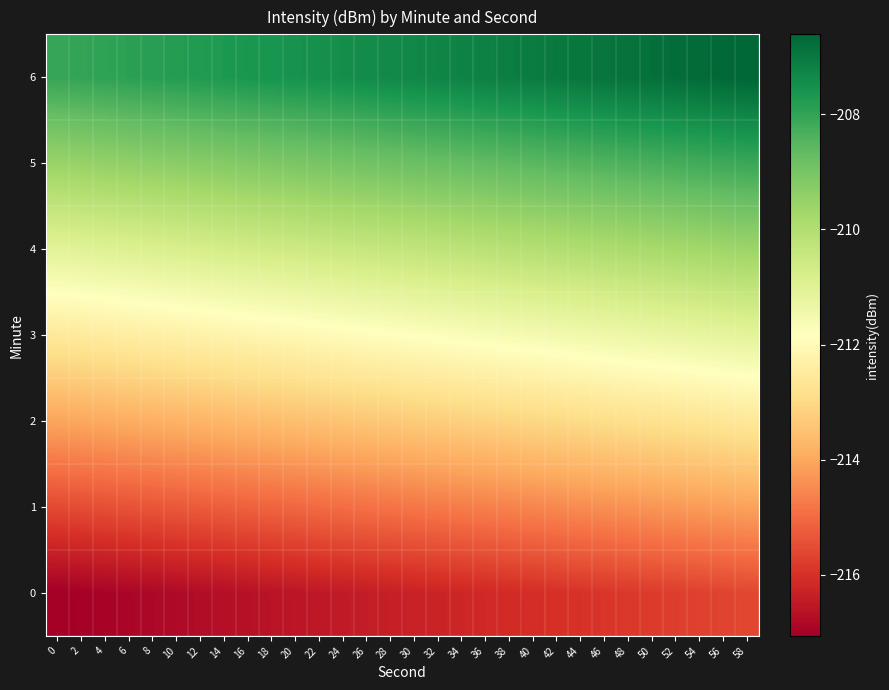

Reading left to right, what are all the values shown in this chart?

0: 0=-217.1	2=-217.0	4=-217.0	6=-216.9	8=-216.9	10=-216.8	12=-216.8	14=-216.7	16=-216.7	18=-216.6	20=-216.6	22=-216.5	24=-216.5	26=-216.4	28=-216.4	30=-216.3	32=-216.3	34=-216.2	36=-216.2	38=-216.1	40=-216.1	42=-216.0	44=-216.0	46=-215.9	48=-215.9	50=-215.8	52=-215.8	54=-215.7	56=-215.7	58=-215.6
1: 0=-215.6	2=-215.5	4=-215.5	6=-215.4	8=-215.4	10=-215.3	12=-215.3	14=-215.2	16=-215.2	18=-215.1	20=-215.1	22=-215.0	24=-215.0	26=-214.9	28=-214.9	30=-214.8	32=-214.8	34=-214.7	36=-214.7	38=-214.6	40=-214.6	42=-214.5	44=-214.5	46=-214.4	48=-214.4	50=-214.3	52=-214.3	54=-214.2	56=-214.2	58=-214.1
2: 0=-214.1	2=-214.0	4=-214.0	6=-213.9	8=-213.9	10=-213.8	12=-213.8	14=-213.7	16=-213.7	18=-213.6	20=-213.6	22=-213.5	24=-213.5	26=-213.4	28=-213.4	30=-213.3	32=-213.3	34=-213.2	36=-213.2	38=-213.1	40=-213.1	42=-213.0	44=-213.0	46=-212.9	48=-212.9	50=-212.8	52=-212.8	54=-212.7	56=-212.7	58=-212.6
3: 0=-212.6	2=-212.5	4=-212.5	6=-212.4	8=-212.4	10=-212.3	12=-212.3	14=-212.2	16=-212.2	18=-212.1	20=-212.1	22=-212.0	24=-212.0	26=-211.9	28=-211.9	30=-211.8	32=-211.8	34=-211.7	36=-211.7	38=-211.6	40=-211.6	42=-211.5	44=-211.5	46=-211.4	48=-211.4	50=-211.3	52=-211.3	54=-211.2	56=-211.2	58=-211.1
4: 0=-211.1	2=-211.0	4=-211.0	6=-210.9	8=-210.9	10=-210.8	12=-210.8	14=-210.7	16=-210.7	18=-210.6	20=-210.6	22=-210.5	24=-210.5	26=-210.4	28=-210.4	30=-210.3	32=-210.3	34=-210.2	36=-210.2	38=-210.1	40=-210.1	42=-210.0	44=-210.0	46=-209.9	48=-209.9	50=-209.8	52=-209.8	54=-209.7	56=-209.7	58=-209.6
5: 0=-209.6	2=-209.5	4=-209.5	6=-209.4	8=-209.4	10=-209.3	12=-209.3	14=-209.2	16=-209.2	18=-209.1	20=-209.1	22=-209.0	24=-209.0	26=-208.9	28=-208.9	30=-208.8	32=-208.8	34=-208.7	36=-208.7	38=-208.6	40=-208.6	42=-208.5	44=-208.5	46=-208.4	48=-208.4	50=-208.3	52=-208.3	54=-208.2	56=-208.2	58=-208.1
6: 0=-208.1	2=-208.0	4=-208.0	6=-207.9	8=-207.9	10=-207.8	12=-207.8	14=-207.7	16=-207.7	18=-207.6	20=-207.6	22=-207.5	24=-207.5	26=-207.4	28=-207.4	30=-207.3	32=-207.3	34=-207.2	36=-207.2	38=-207.1	40=-207.1	42=-207.0	44=-207.0	46=-206.9	48=-206.9	50=-206.8	52=-206.8	54=-206.7	56=-206.7	58=-206.6